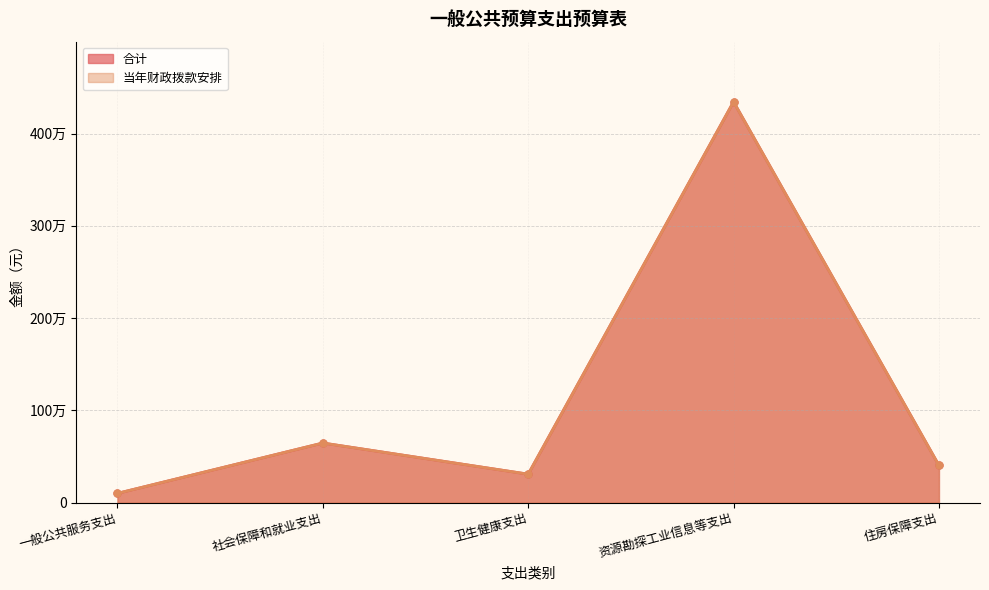

Reading right to left, extract all data points from this chart.

合计: 住房保障支出=403173.0	资源勘探工业信息等支出=4344192.0	卫生健康支出=307903.6	社会保障和就业支出=645643.8	一般公共服务支出=100000.0
当年财政拨款安排: 住房保障支出=403173.0	资源勘探工业信息等支出=4344192.0	卫生健康支出=307903.6	社会保障和就业支出=645643.8	一般公共服务支出=100000.0